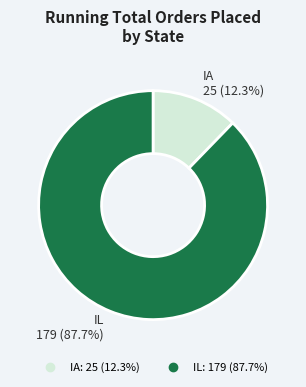

Rank the categories by value from lowest to highest.

IA, IL